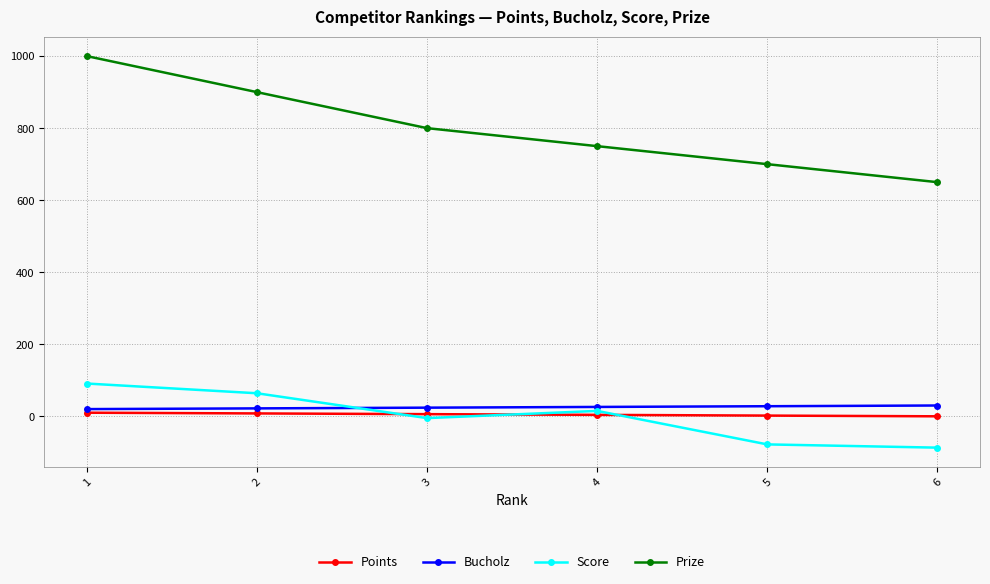

List the series in order of their peak value, highest first.

Prize, Score, Bucholz, Points